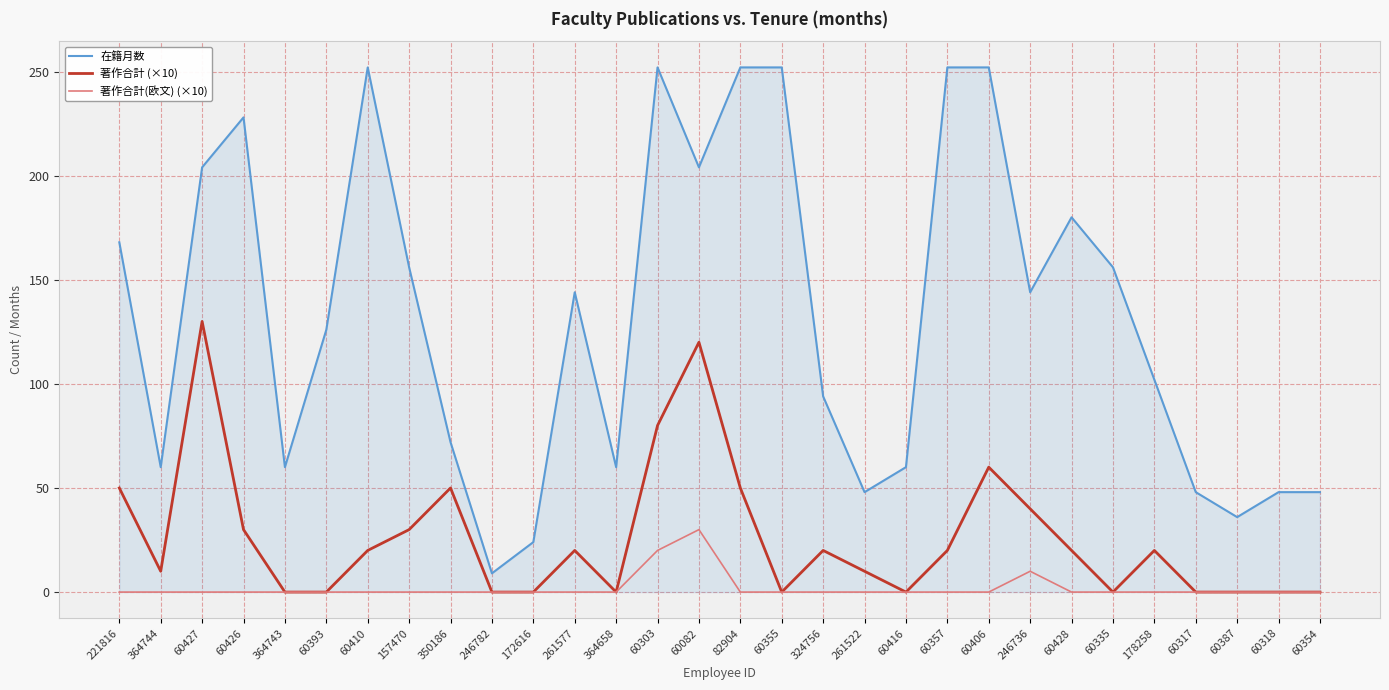

Reading left to right, what are all the values shown in this chart?

在籍月数: 168	60	204	228	60	126	252	156	72	9	24	144	60	252	204	252	252	94	48	60	252	252	144	180	156	102	48	36	48	48
著作合計 (×10): 50	10	130	30	0	0	20	30	50	0	0	20	0	80	120	50	0	20	10	0	20	60	40	20	0	20	0	0	0	0
著作合計(欧文) (×10): 0	0	0	0	0	0	0	0	0	0	0	0	0	20	30	0	0	0	0	0	0	0	10	0	0	0	0	0	0	0